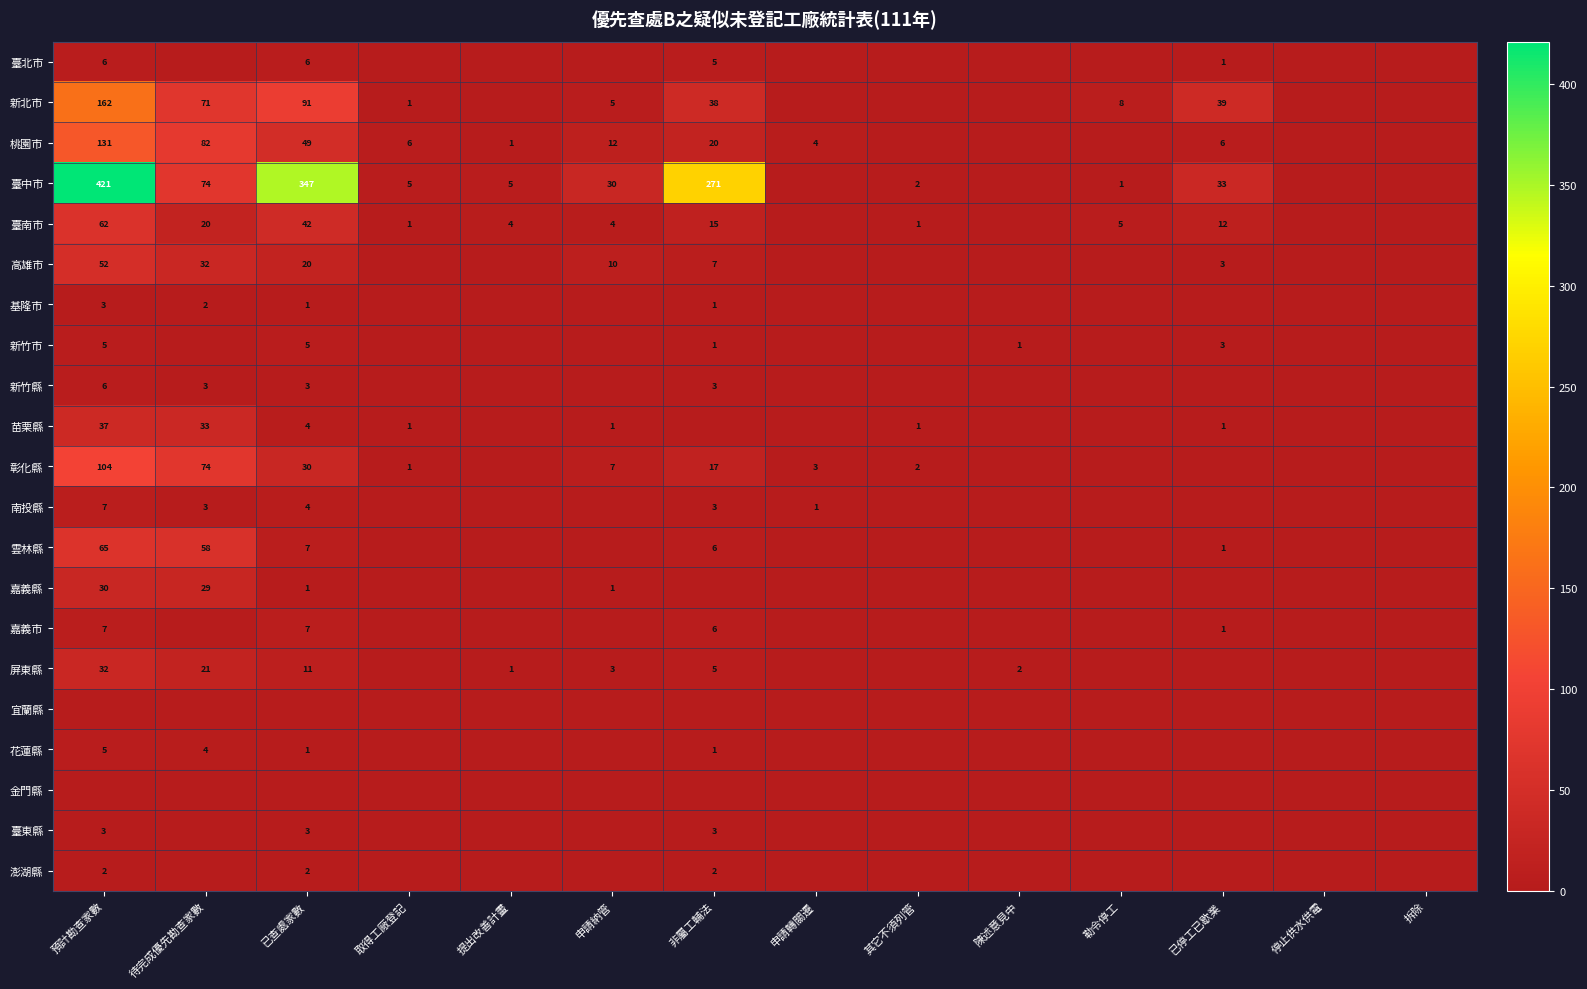

The 苗栗縣 series shows 54 at 預計勘查家數. True or false?

False